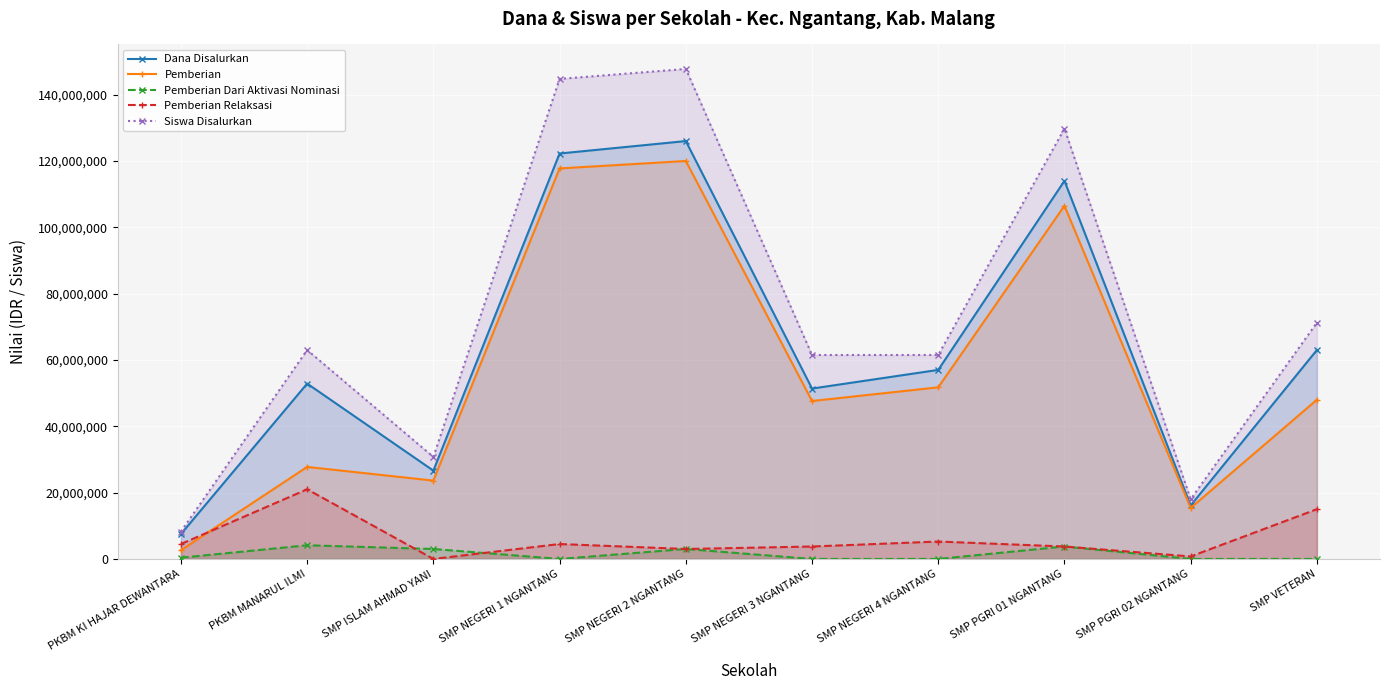

How many values in the Pemberian Relaksasi series exceed 4500000?

3